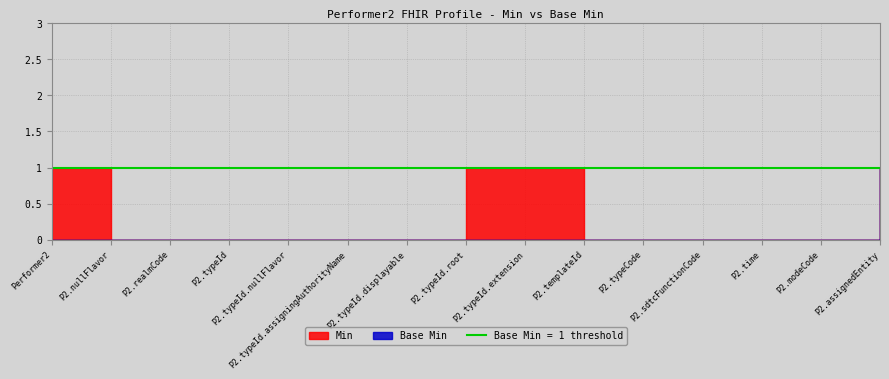

Rank the series by their maximum value, from lowest to highest.

Min, Base Min